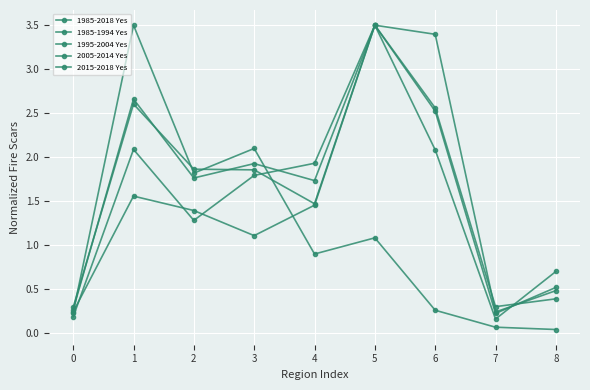

At which category does 1985-2018 Yes reach its first local valley?

2